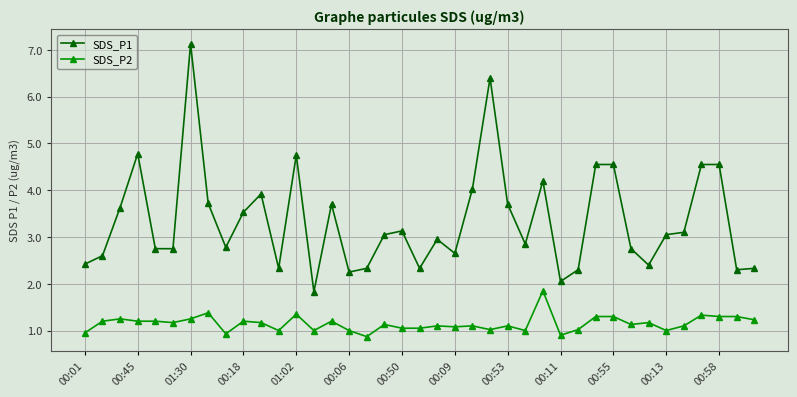

True or false: SDS_P1 and SDS_P2 cross at least once.

False